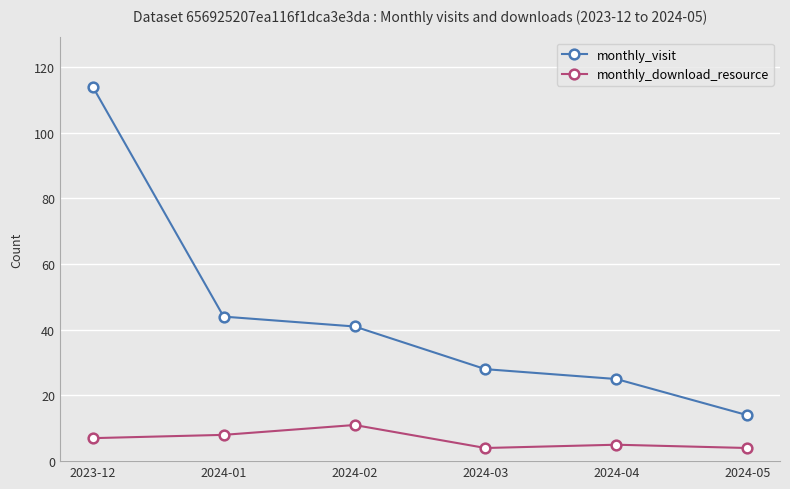

What is the value of the monthly_visit point at the 4th from the left?

28